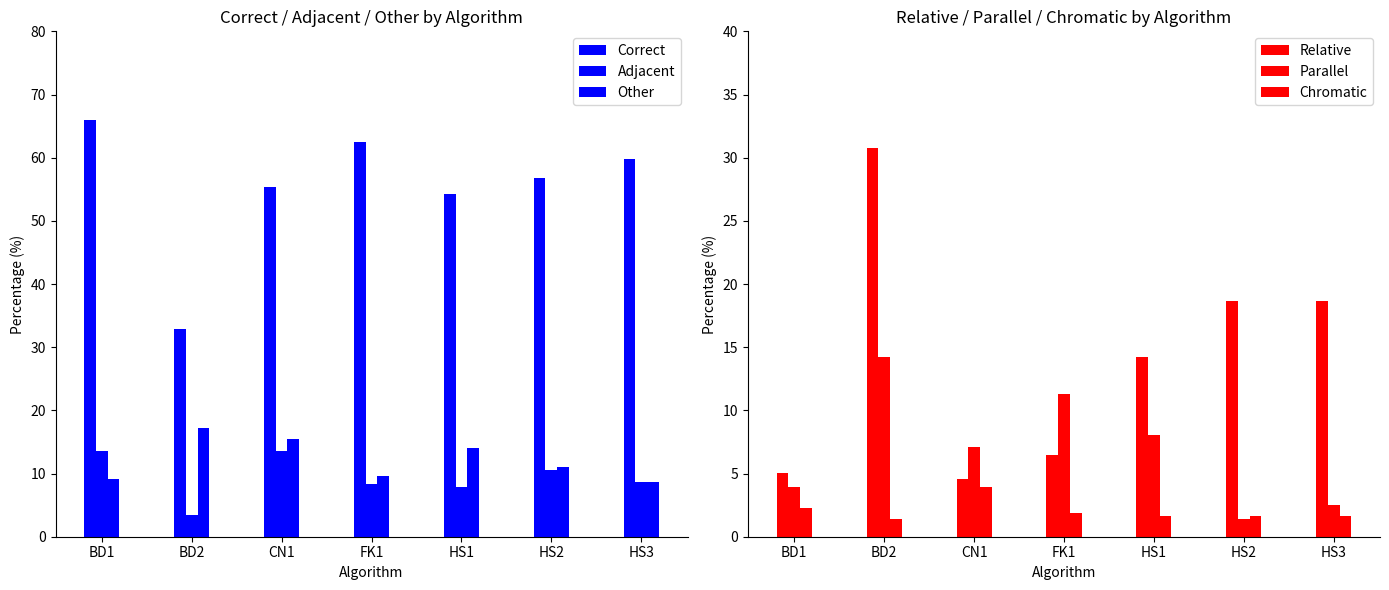

Are the bars horizontal?

No